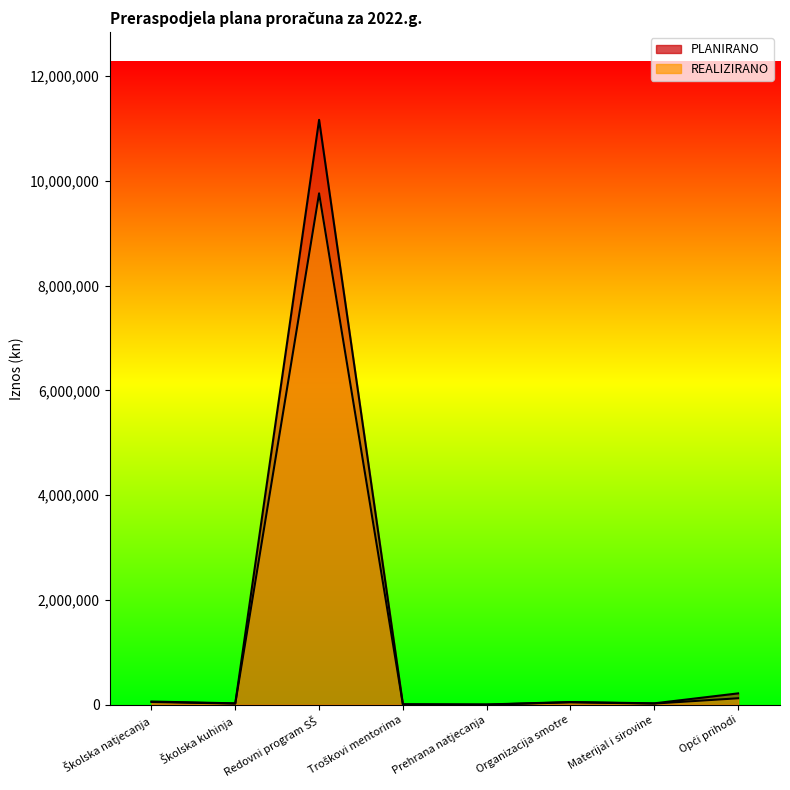

At which label does PLANIRANO reach its peak?

Redovni program SŠ